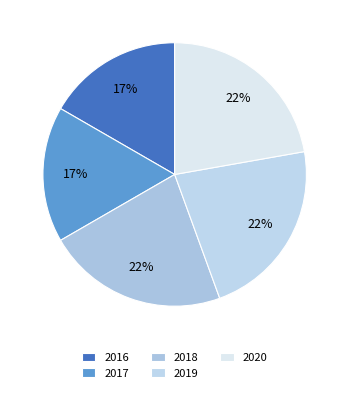

Does 2018 represent more than half of the total?

No